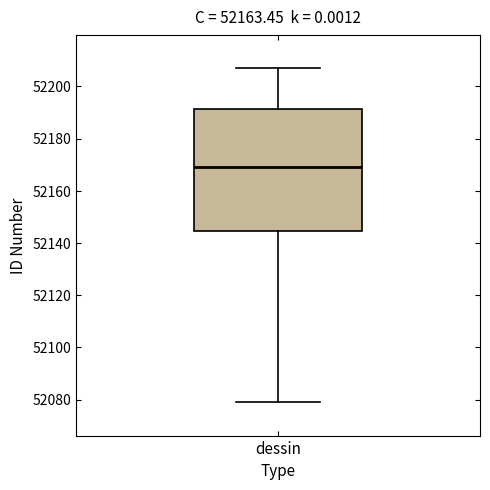

Where does the lower whisker of the box for dessin end on the y-axis? The values are not printed on the chart, so give them approximately, as read against the axis.

52080